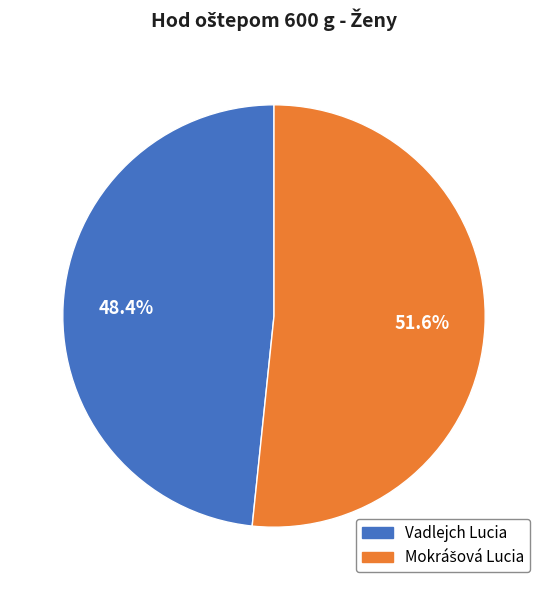

How much of the chart is everything except Vadlejch Lucia?

51.6%